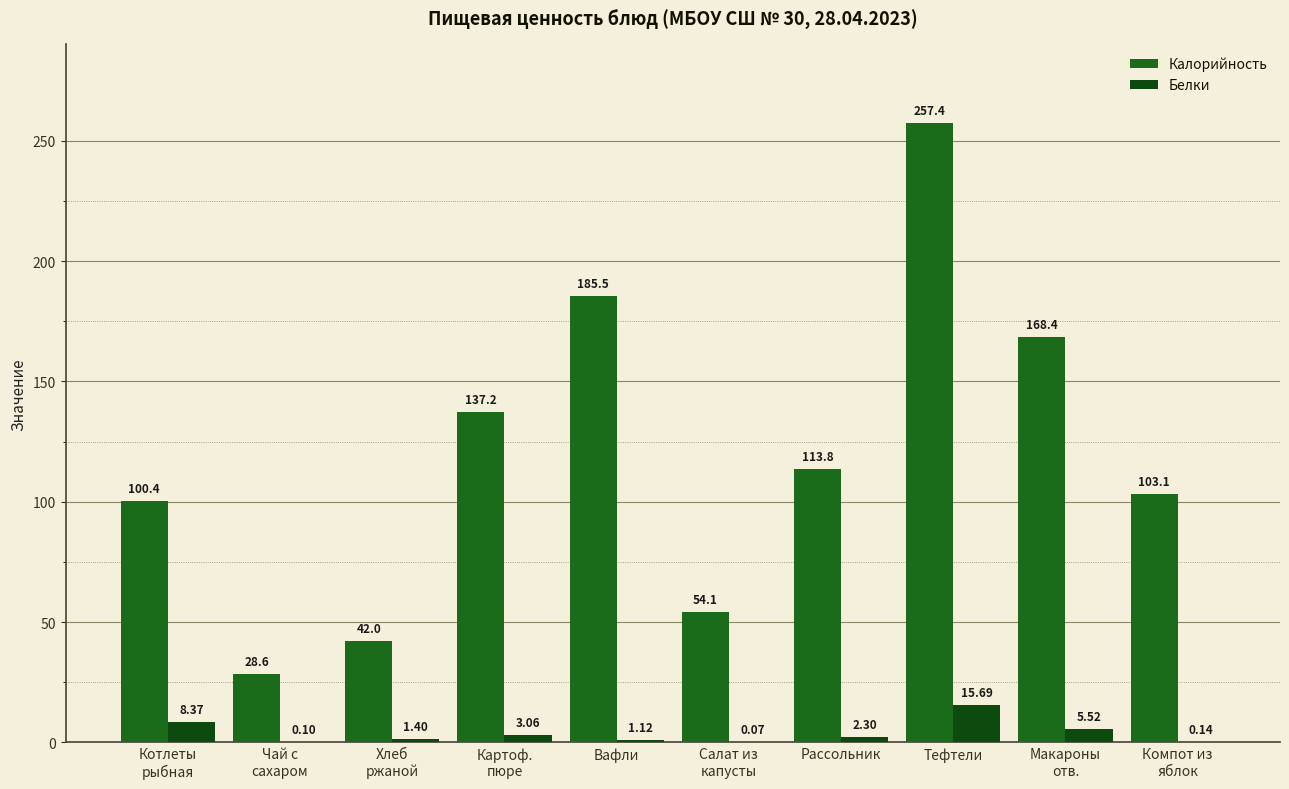

How many groups of bars are there?

10